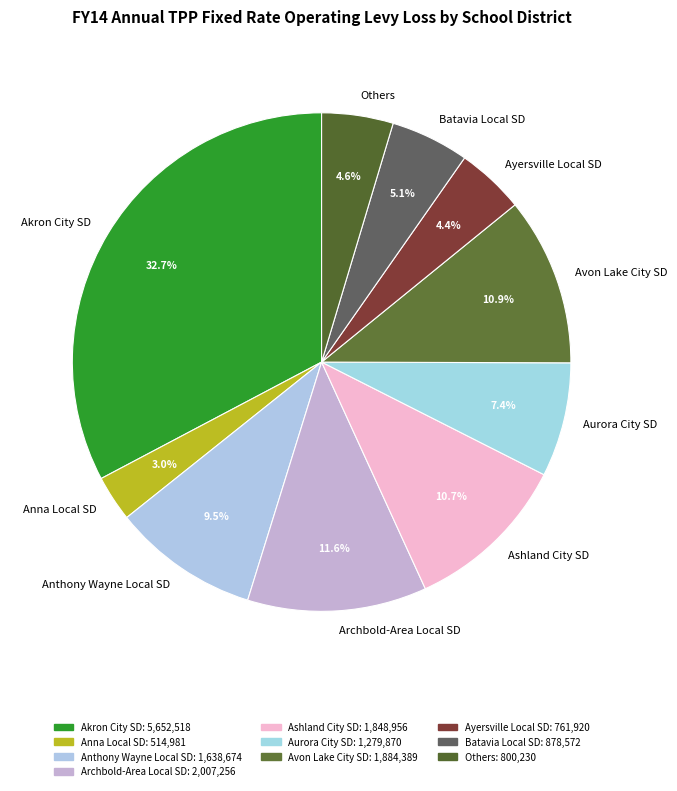

Does Ayersville Local SD account for over 50% of the chart?

No